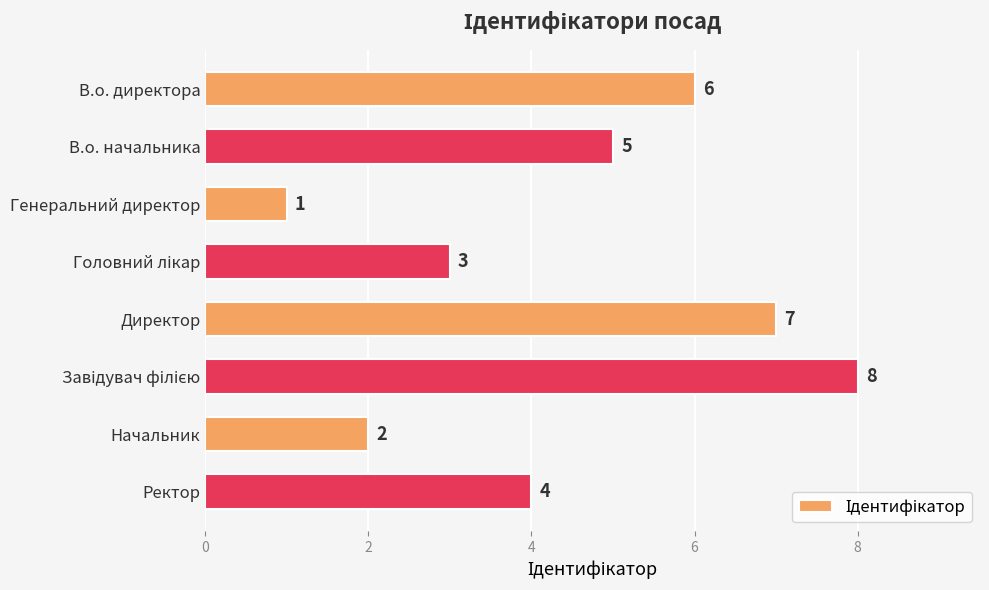

How many data points does each series have?

8